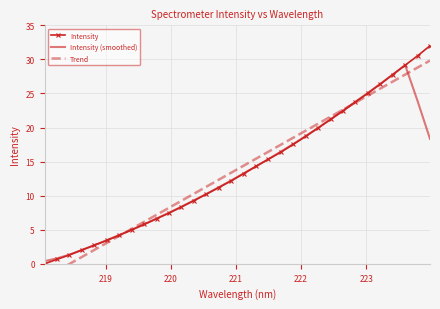

How many data points in Intensity (smoothed) are less than 13?

16